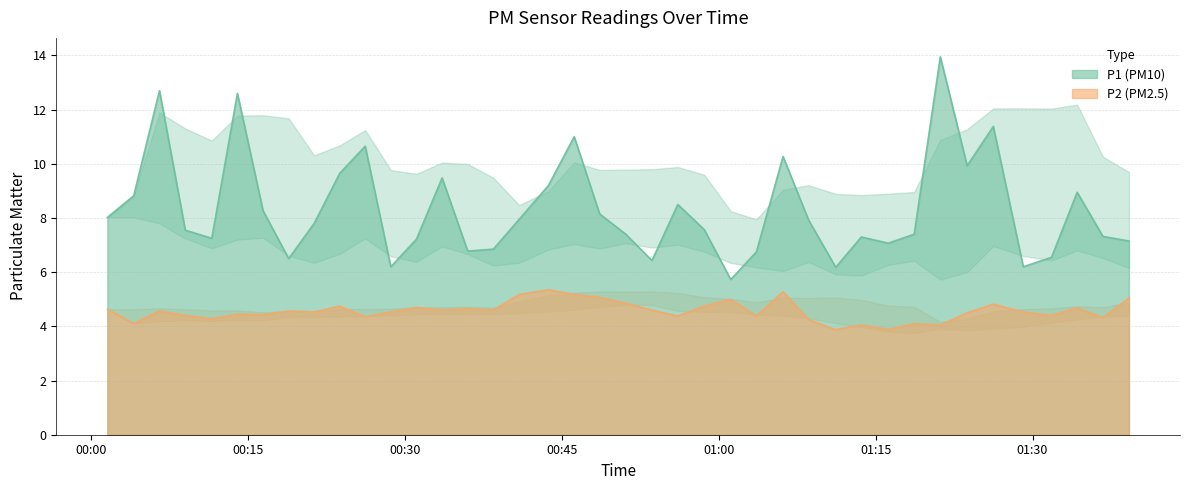

What is the sum of all P2 values?

182.7